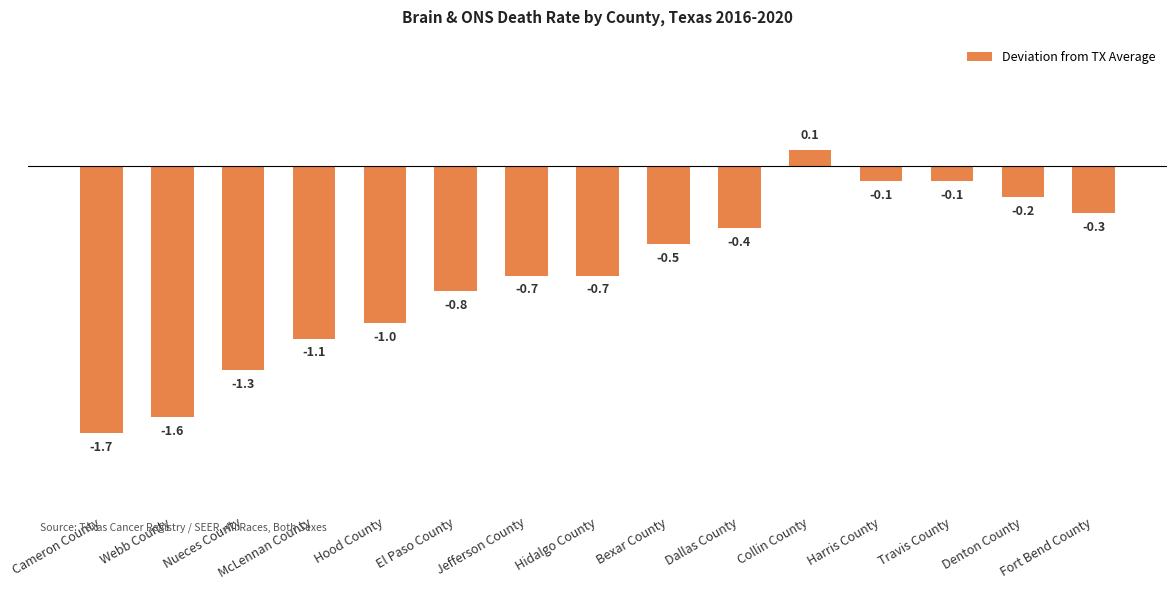

Reading left to right, transcribe all the data shown in this chart.

Cameron County=-1.7	Webb County=-1.6	Nueces County=-1.3	McLennan County=-1.1	Hood County=-1.0	El Paso County=-0.8	Jefferson County=-0.7	Hidalgo County=-0.7	Bexar County=-0.5	Dallas County=-0.4	Collin County=0.1	Harris County=-0.1	Travis County=-0.1	Denton County=-0.2	Fort Bend County=-0.3